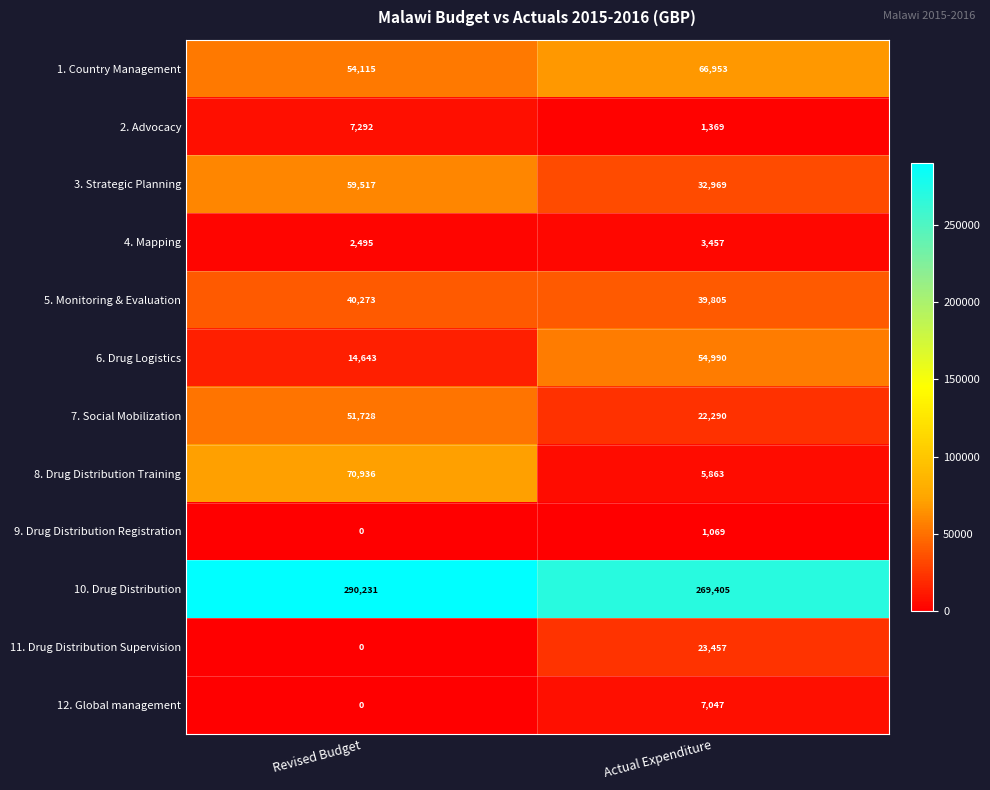

Is it true that 2. Advocacy equals 7292 at Revised Budget?

True